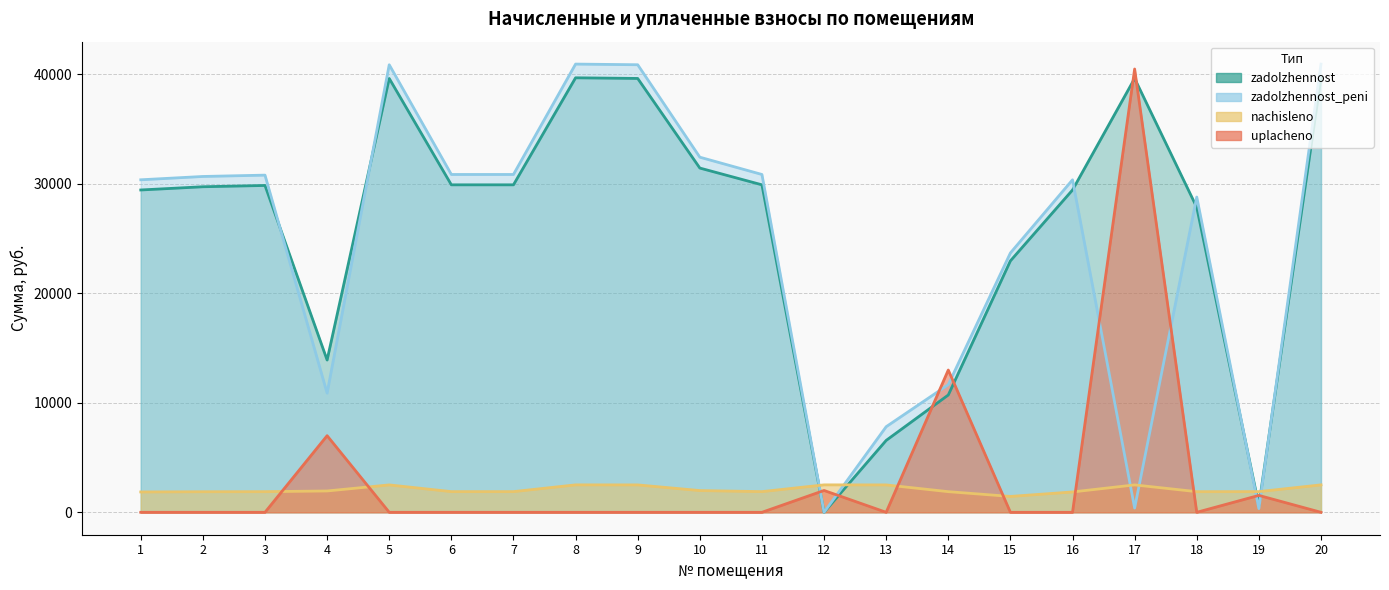

Reading left to right, extract all data points from this chart.

zadolzhennost: 29448.0	29742.5	29860.4	13912.7	39637.0	29919.1	29919.1	39696.0	39637.0	31450.6	29919.1	0.0	6568.9	10718.0	22969.4	29448.0	39637.0	27860.4	618.4	39696.0
nachisleno: 1860.0	1878.6	1886.0	1949.3	2503.6	1889.8	1889.8	2507.3	2503.6	1986.5	1889.8	2507.3	2503.6	1886.0	1450.8	1860.0	2503.6	1886.0	1889.8	2507.3
uplacheno: 0.0	0.0	0.0	7000.0	0.0	0.0	0.0	0.0	0.0	0.0	0.0	1995.0	0.0	13000.0	0.0	0.0	40500.0	0.0	1544.8	0.0
zadolzhennost_peni: 30378.0	30681.8	30803.4	10887.3	40888.8	30864.0	30864.0	40949.6	40888.8	32443.8	30864.0	0.0	7820.6	11661.0	23694.8	30378.0	388.8	28803.4	339.8	40949.6